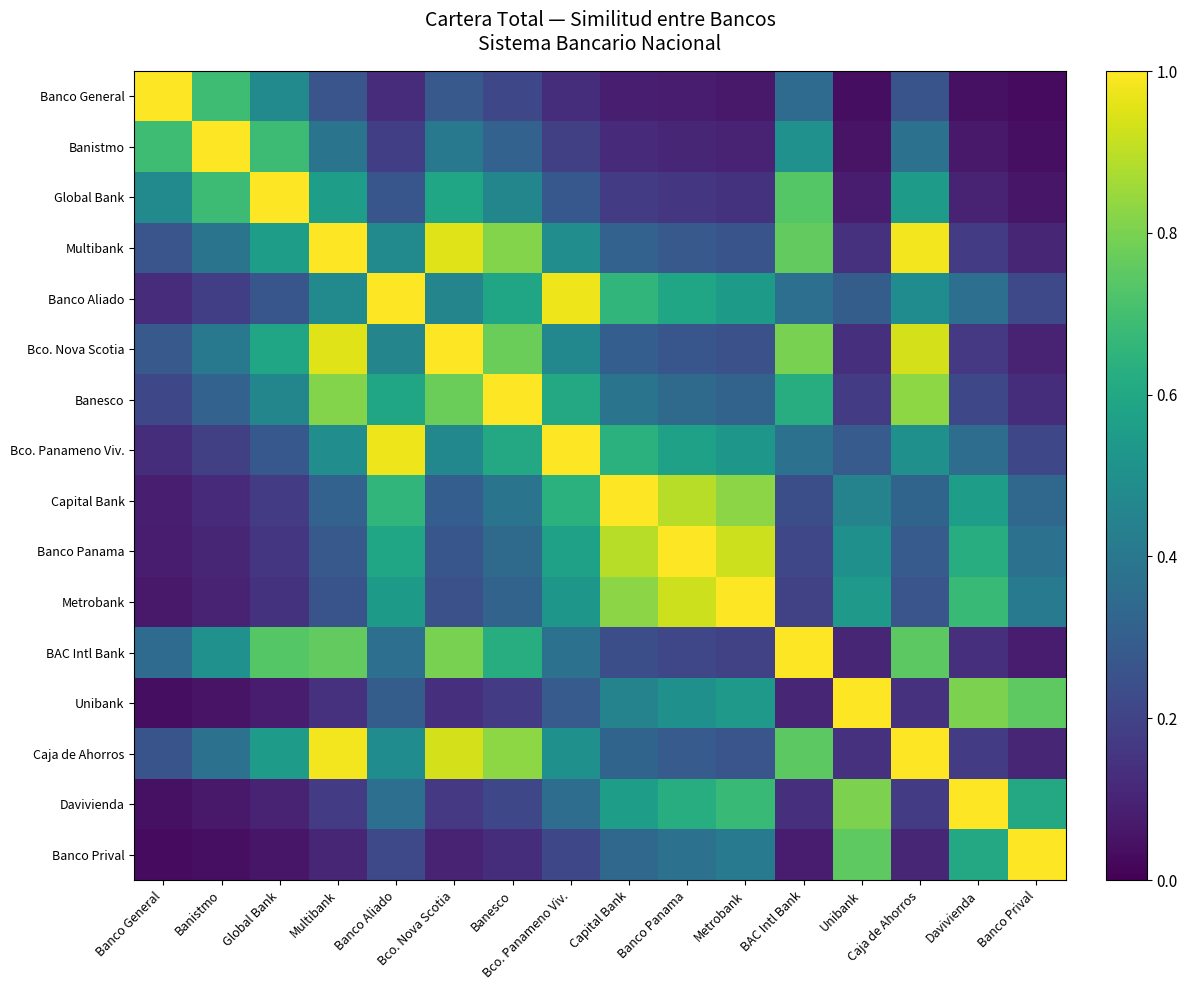

Reading right to left, what are all the values shown in this chart?

Banco General: Banco Prival=0.0	Davivienda=0.0	Caja de Ahorros=0.3	Unibank=0.0	BAC Intl Bank=0.3	Metrobank=0.1	Banco Panama=0.1	Capital Bank=0.1	Bco. Panameno Viv.=0.1	Banesco=0.2	Bco. Nova Scotia=0.3	Banco Aliado=0.1	Multibank=0.3	Global Bank=0.5	Banistmo=0.7	Banco General=1.0
Banistmo: Banco Prival=0.0	Davivienda=0.1	Caja de Ahorros=0.4	Unibank=0.1	BAC Intl Bank=0.5	Metrobank=0.1	Banco Panama=0.1	Capital Bank=0.1	Bco. Panameno Viv.=0.2	Banesco=0.3	Bco. Nova Scotia=0.4	Banco Aliado=0.2	Multibank=0.4	Global Bank=0.7	Banistmo=1.0	Banco General=0.7
Global Bank: Banco Prival=0.1	Davivienda=0.1	Caja de Ahorros=0.5	Unibank=0.1	BAC Intl Bank=0.7	Metrobank=0.1	Banco Panama=0.2	Capital Bank=0.2	Bco. Panameno Viv.=0.3	Banesco=0.5	Bco. Nova Scotia=0.6	Banco Aliado=0.3	Multibank=0.6	Global Bank=1.0	Banistmo=0.7	Banco General=0.5
Multibank: Banco Prival=0.1	Davivienda=0.2	Caja de Ahorros=1.0	Unibank=0.1	BAC Intl Bank=0.8	Metrobank=0.3	Banco Panama=0.3	Capital Bank=0.3	Bco. Panameno Viv.=0.5	Banesco=0.8	Bco. Nova Scotia=1.0	Banco Aliado=0.5	Multibank=1.0	Global Bank=0.6	Banistmo=0.4	Banco General=0.3
Banco Aliado: Banco Prival=0.2	Davivienda=0.4	Caja de Ahorros=0.5	Unibank=0.3	BAC Intl Bank=0.4	Metrobank=0.5	Banco Panama=0.6	Capital Bank=0.7	Bco. Panameno Viv.=1.0	Banesco=0.6	Bco. Nova Scotia=0.5	Banco Aliado=1.0	Multibank=0.5	Global Bank=0.3	Banistmo=0.2	Banco General=0.1
Bco. Nova Scotia: Banco Prival=0.1	Davivienda=0.2	Caja de Ahorros=0.9	Unibank=0.1	BAC Intl Bank=0.8	Metrobank=0.2	Banco Panama=0.3	Capital Bank=0.3	Bco. Panameno Viv.=0.5	Banesco=0.8	Bco. Nova Scotia=1.0	Banco Aliado=0.5	Multibank=1.0	Global Bank=0.6	Banistmo=0.4	Banco General=0.3
Banesco: Banco Prival=0.1	Davivienda=0.2	Caja de Ahorros=0.8	Unibank=0.2	BAC Intl Bank=0.6	Metrobank=0.3	Banco Panama=0.3	Capital Bank=0.4	Bco. Panameno Viv.=0.6	Banesco=1.0	Bco. Nova Scotia=0.8	Banco Aliado=0.6	Multibank=0.8	Global Bank=0.5	Banistmo=0.3	Banco General=0.2
Bco. Panameno Viv.: Banco Prival=0.2	Davivienda=0.4	Caja de Ahorros=0.5	Unibank=0.3	BAC Intl Bank=0.4	Metrobank=0.5	Banco Panama=0.6	Capital Bank=0.6	Bco. Panameno Viv.=1.0	Banesco=0.6	Bco. Nova Scotia=0.5	Banco Aliado=1.0	Multibank=0.5	Global Bank=0.3	Banistmo=0.2	Banco General=0.1
Capital Bank: Banco Prival=0.3	Davivienda=0.6	Caja de Ahorros=0.3	Unibank=0.4	BAC Intl Bank=0.2	Metrobank=0.8	Banco Panama=0.9	Capital Bank=1.0	Bco. Panameno Viv.=0.6	Banesco=0.4	Bco. Nova Scotia=0.3	Banco Aliado=0.7	Multibank=0.3	Global Bank=0.2	Banistmo=0.1	Banco General=0.1
Banco Panama: Banco Prival=0.4	Davivienda=0.6	Caja de Ahorros=0.3	Unibank=0.5	BAC Intl Bank=0.2	Metrobank=0.9	Banco Panama=1.0	Capital Bank=0.9	Bco. Panameno Viv.=0.6	Banesco=0.3	Bco. Nova Scotia=0.3	Banco Aliado=0.6	Multibank=0.3	Global Bank=0.2	Banistmo=0.1	Banco General=0.1
Metrobank: Banco Prival=0.4	Davivienda=0.7	Caja de Ahorros=0.3	Unibank=0.5	BAC Intl Bank=0.2	Metrobank=1.0	Banco Panama=0.9	Capital Bank=0.8	Bco. Panameno Viv.=0.5	Banesco=0.3	Bco. Nova Scotia=0.2	Banco Aliado=0.5	Multibank=0.3	Global Bank=0.1	Banistmo=0.1	Banco General=0.1
BAC Intl Bank: Banco Prival=0.1	Davivienda=0.1	Caja de Ahorros=0.7	Unibank=0.1	BAC Intl Bank=1.0	Metrobank=0.2	Banco Panama=0.2	Capital Bank=0.2	Bco. Panameno Viv.=0.4	Banesco=0.6	Bco. Nova Scotia=0.8	Banco Aliado=0.4	Multibank=0.8	Global Bank=0.7	Banistmo=0.5	Banco General=0.3
Unibank: Banco Prival=0.8	Davivienda=0.8	Caja de Ahorros=0.1	Unibank=1.0	BAC Intl Bank=0.1	Metrobank=0.5	Banco Panama=0.5	Capital Bank=0.4	Bco. Panameno Viv.=0.3	Banesco=0.2	Bco. Nova Scotia=0.1	Banco Aliado=0.3	Multibank=0.1	Global Bank=0.1	Banistmo=0.1	Banco General=0.0
Caja de Ahorros: Banco Prival=0.1	Davivienda=0.2	Caja de Ahorros=1.0	Unibank=0.1	BAC Intl Bank=0.7	Metrobank=0.3	Banco Panama=0.3	Capital Bank=0.3	Bco. Panameno Viv.=0.5	Banesco=0.8	Bco. Nova Scotia=0.9	Banco Aliado=0.5	Multibank=1.0	Global Bank=0.5	Banistmo=0.4	Banco General=0.3
Davivienda: Banco Prival=0.6	Davivienda=1.0	Caja de Ahorros=0.2	Unibank=0.8	BAC Intl Bank=0.1	Metrobank=0.7	Banco Panama=0.6	Capital Bank=0.6	Bco. Panameno Viv.=0.4	Banesco=0.2	Bco. Nova Scotia=0.2	Banco Aliado=0.4	Multibank=0.2	Global Bank=0.1	Banistmo=0.1	Banco General=0.0
Banco Prival: Banco Prival=1.0	Davivienda=0.6	Caja de Ahorros=0.1	Unibank=0.8	BAC Intl Bank=0.1	Metrobank=0.4	Banco Panama=0.4	Capital Bank=0.3	Bco. Panameno Viv.=0.2	Banesco=0.1	Bco. Nova Scotia=0.1	Banco Aliado=0.2	Multibank=0.1	Global Bank=0.1	Banistmo=0.0	Banco General=0.0